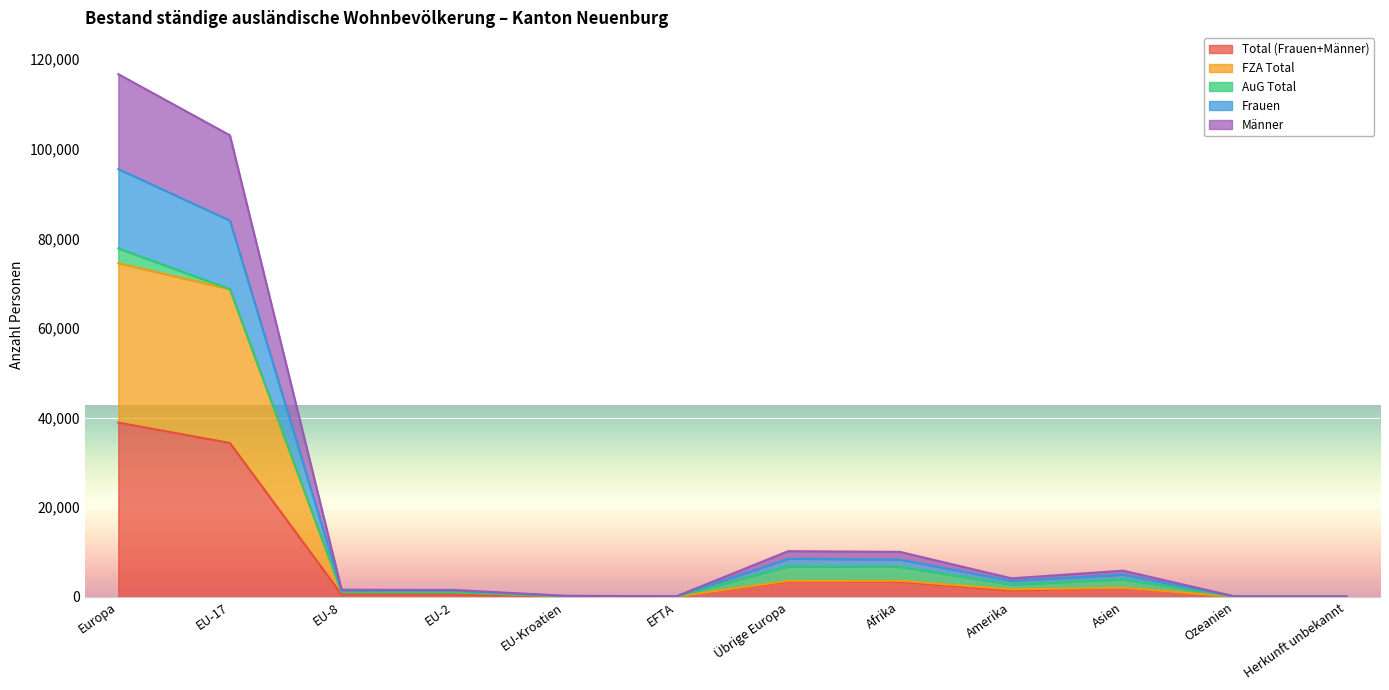

Is the value of Frauen at EU-17 greater than the value of Total (Frauen+Männer) at EFTA?

Yes